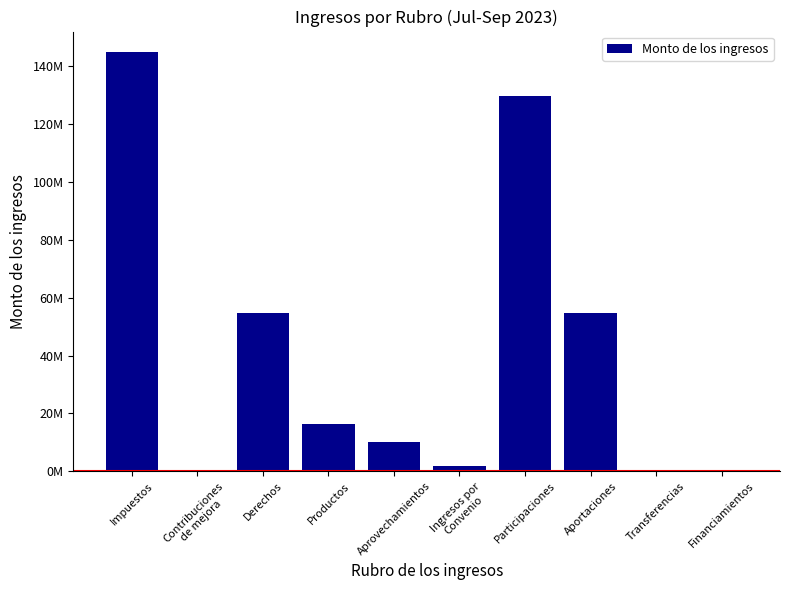

How many values exceed 16384707?

5